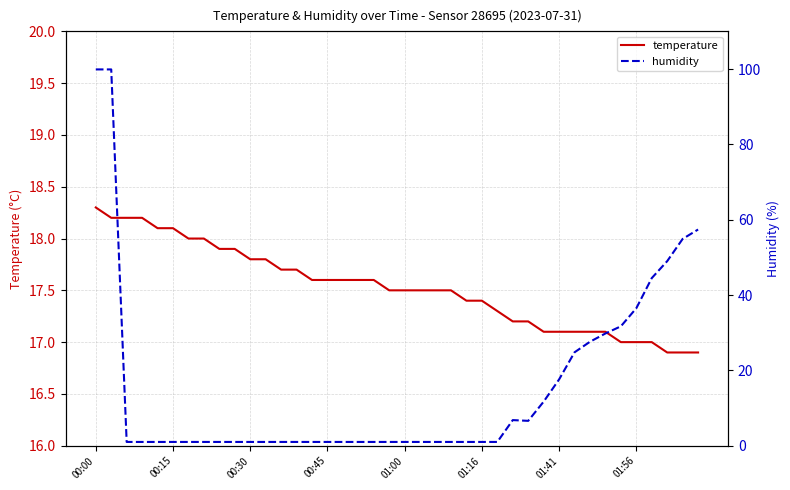

Which category has the highest value in the temperature series?

00:00